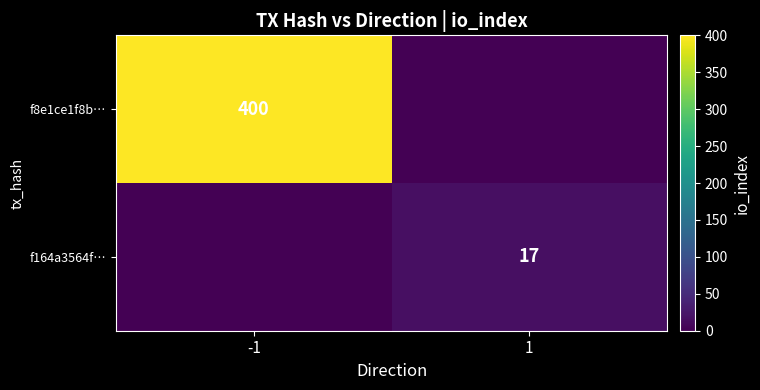

The value of f164a3564f… at 1 is 4. True or false?

False